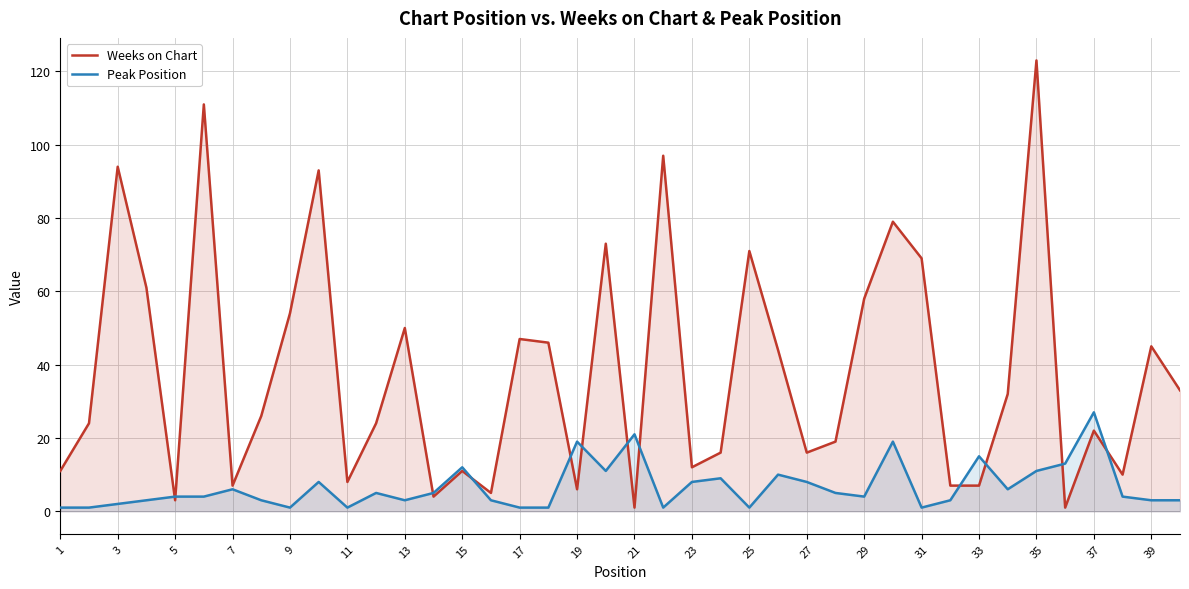

Reading right to left, extract all data points from this chart.

Weeks on Chart: 33	45	10	22	1	123	32	7	7	69	79	58	19	16	44	71	16	12	97	1	73	6	46	47	5	11	4	50	24	8	93	54	26	7	111	3	61	94	24	11
Peak Position: 3	3	4	27	13	11	6	15	3	1	19	4	5	8	10	1	9	8	1	21	11	19	1	1	3	12	5	3	5	1	8	1	3	6	4	4	3	2	1	1